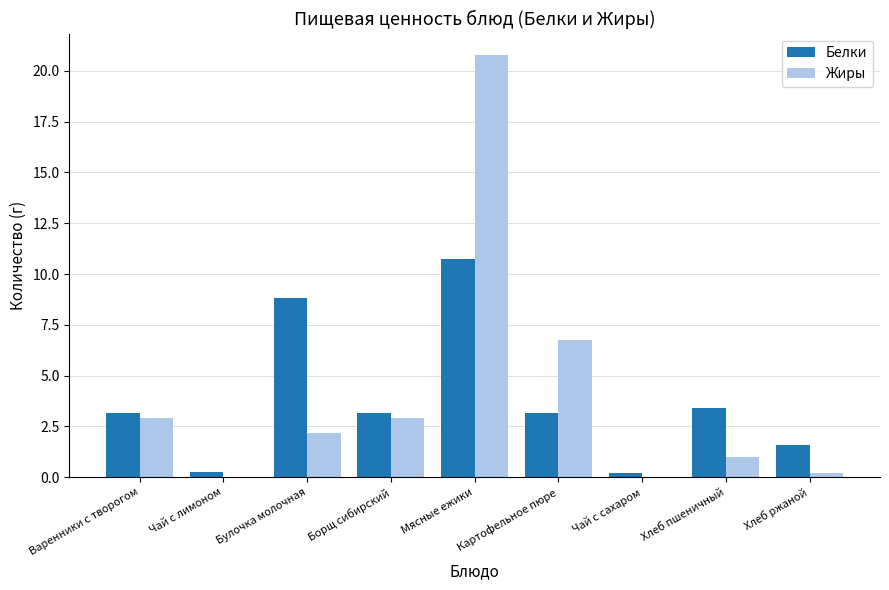

What is the approximate value of Жиры at Булочка молочная?

2.2